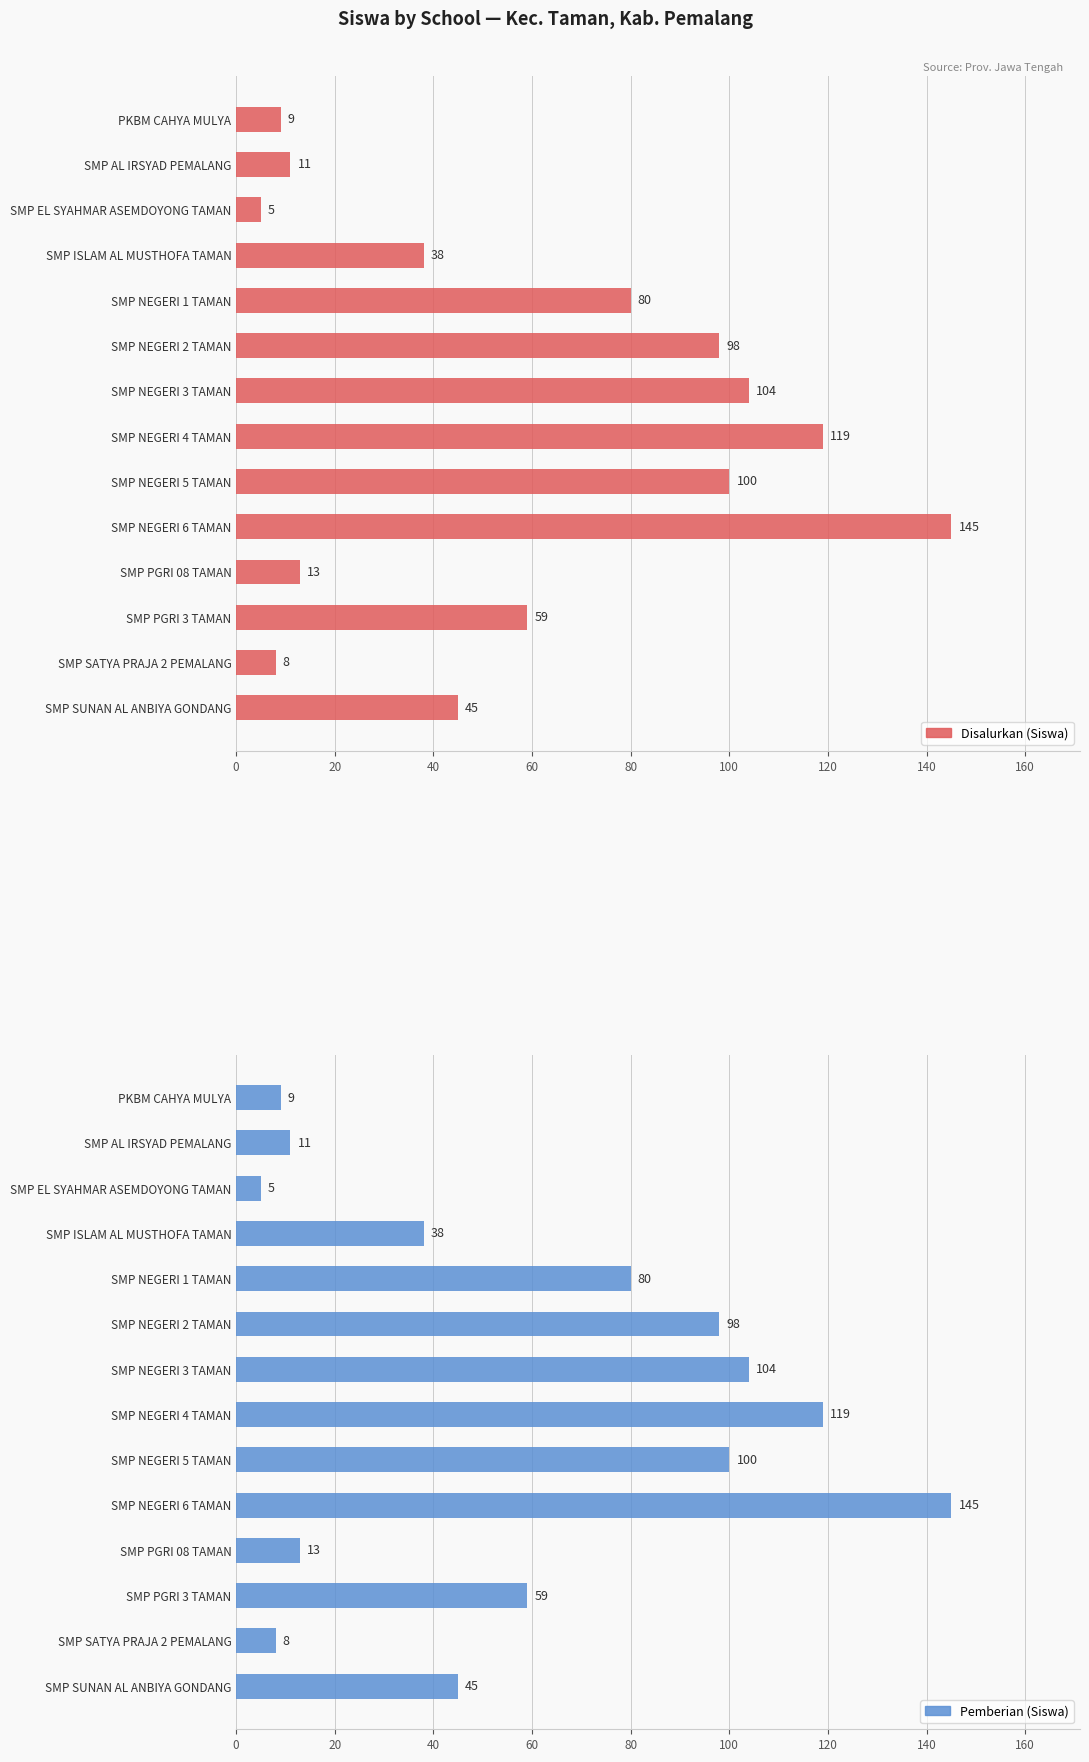

What position from the right is SMP SATYA PRAJA 2 PEMALANG?

2